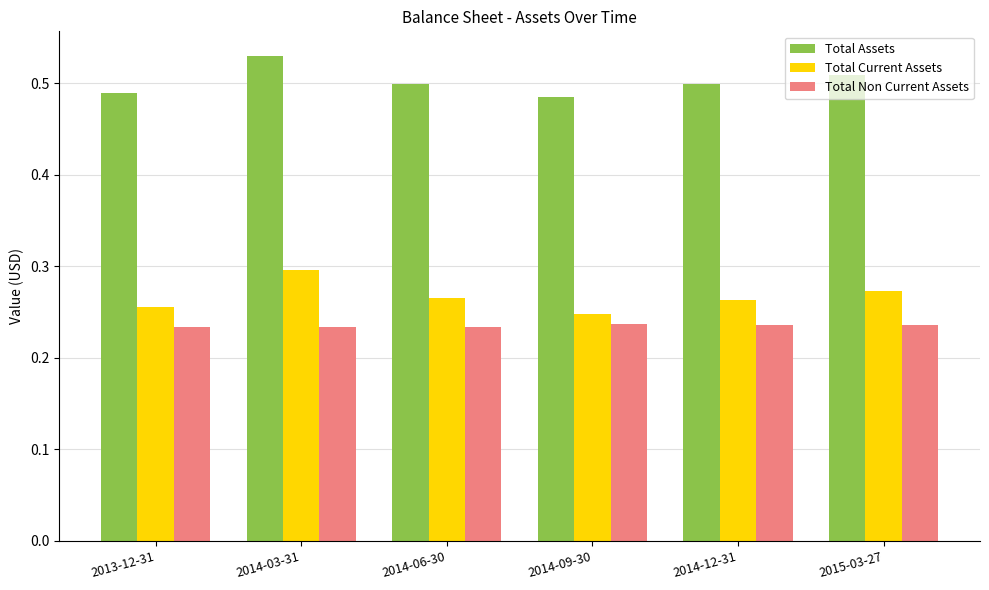

Is the value of Total Assets at 2014-03-31 greater than the value of Total Current Assets at 2014-12-31?

Yes